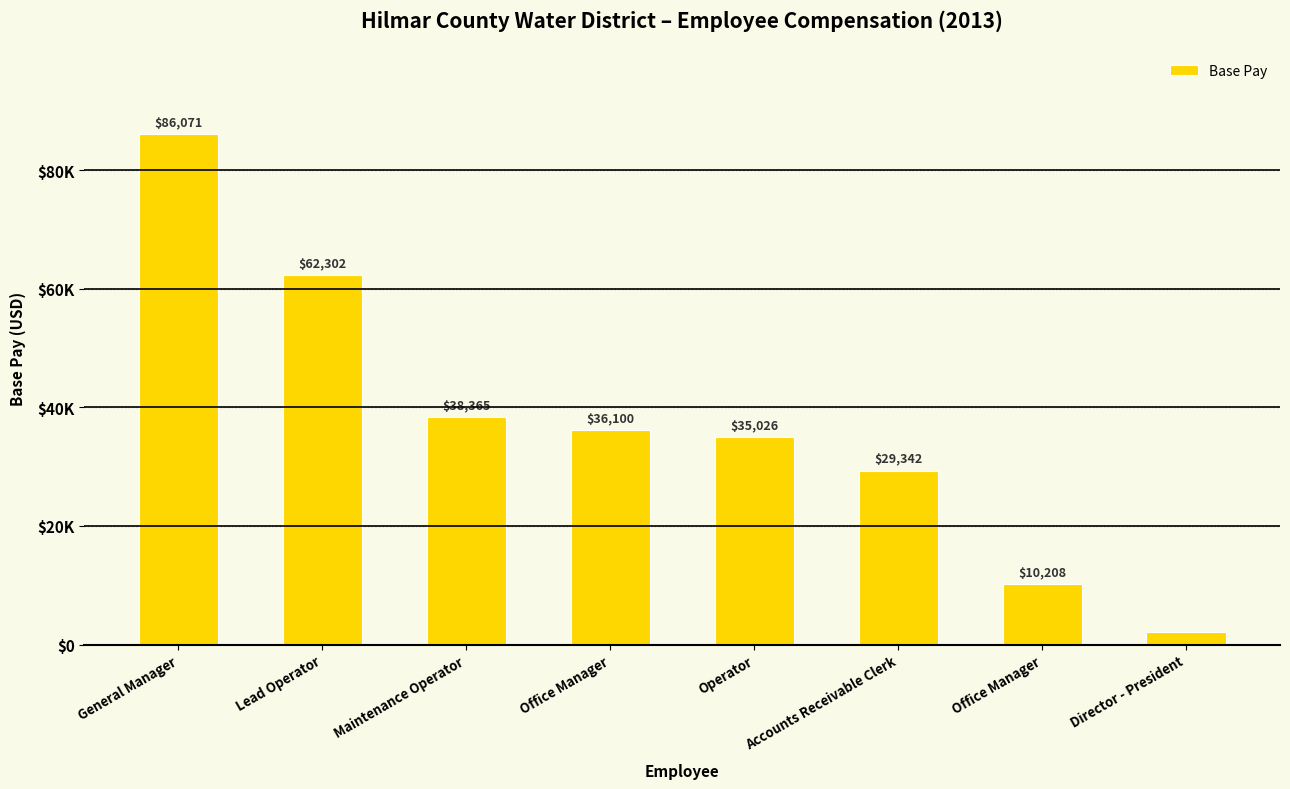

What is the greatest value displayed?

86071